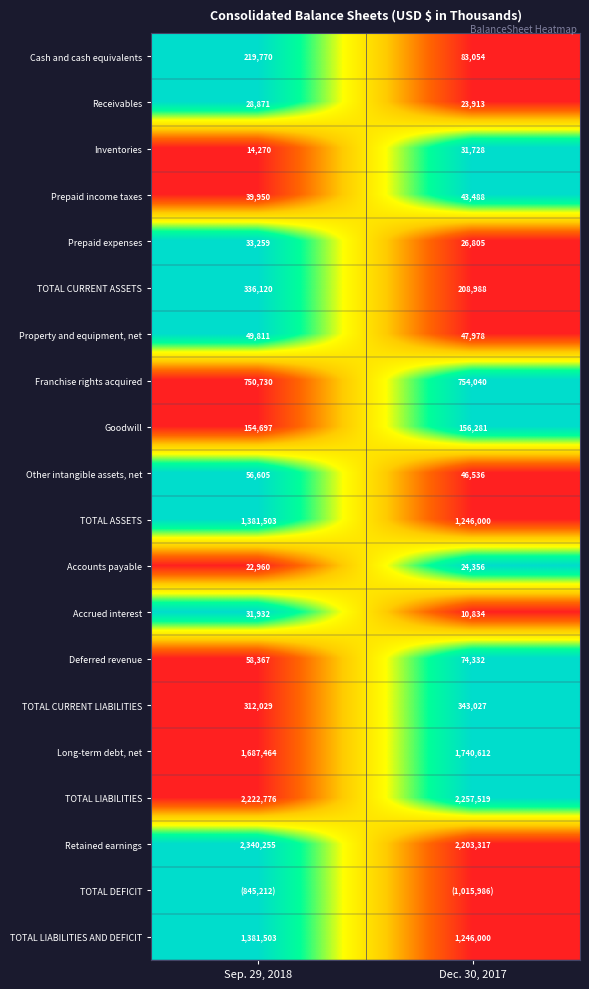

Which category has the highest value in the TOTAL CURRENT LIABILITIES series?

Dec. 30, 2017